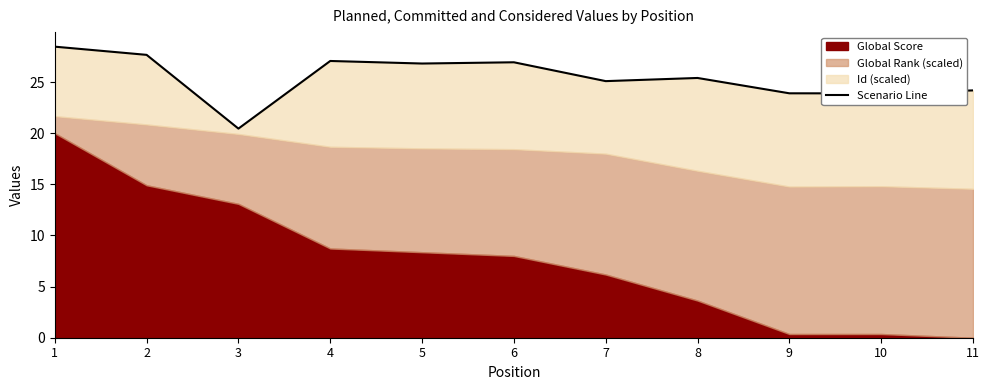

Rank the categories by value from lowest to highest.

3, 10, 9, 11, 7, 8, 5, 6, 4, 2, 1